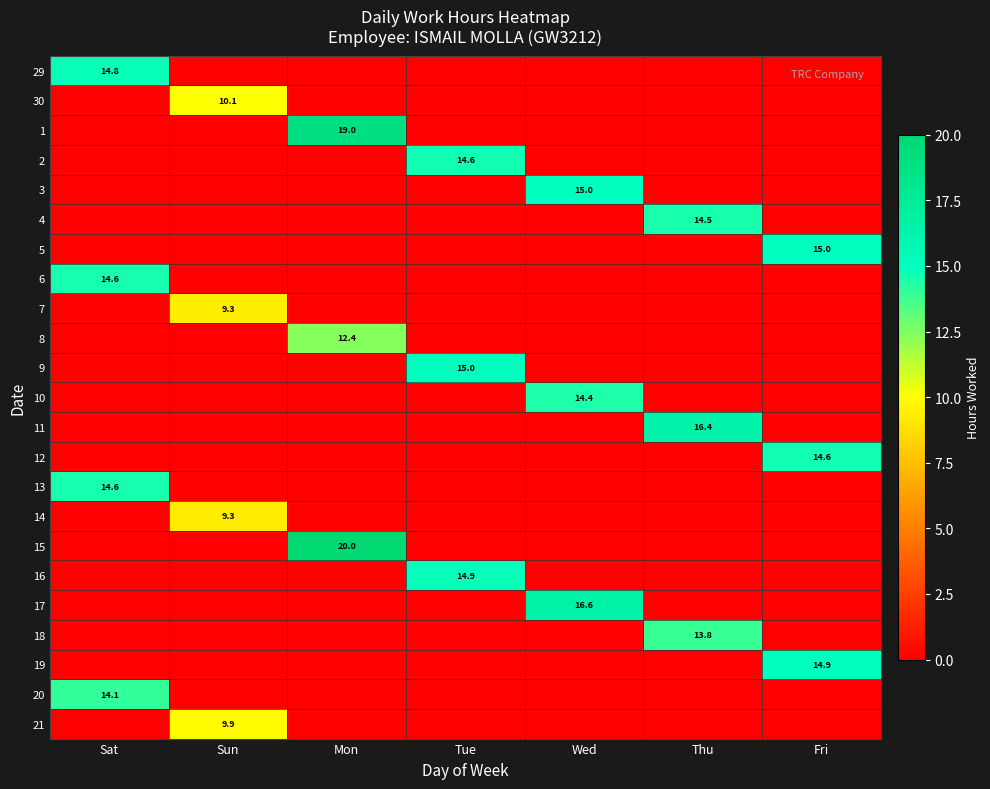

The value of 6 at Sat is 14.6. True or false?

True